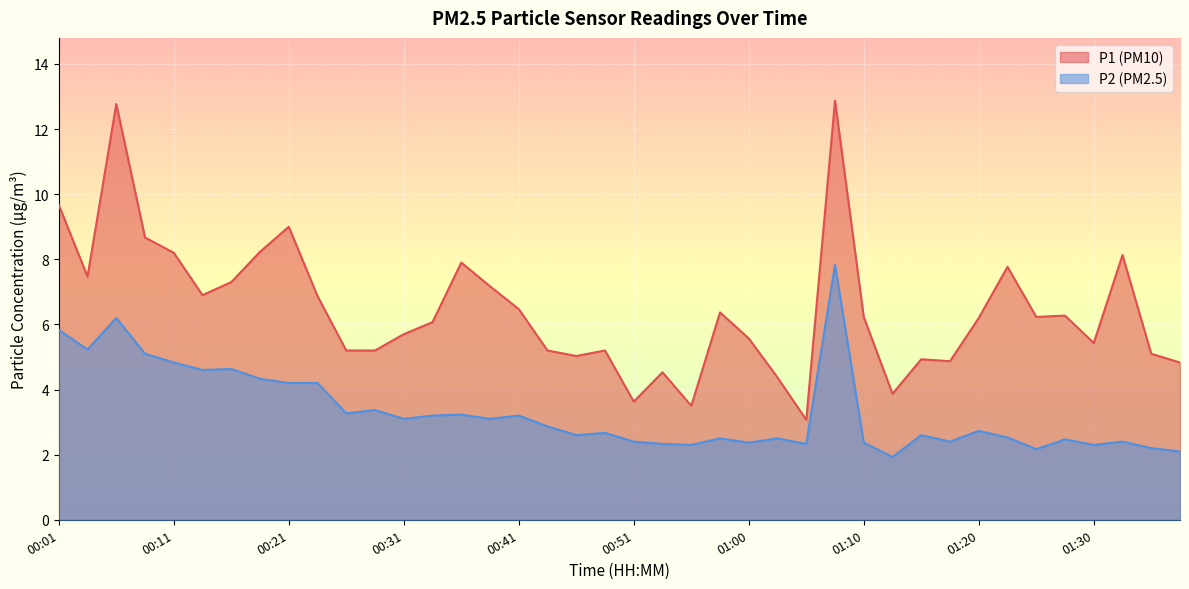

How many data points in P1 are less than 6?

18